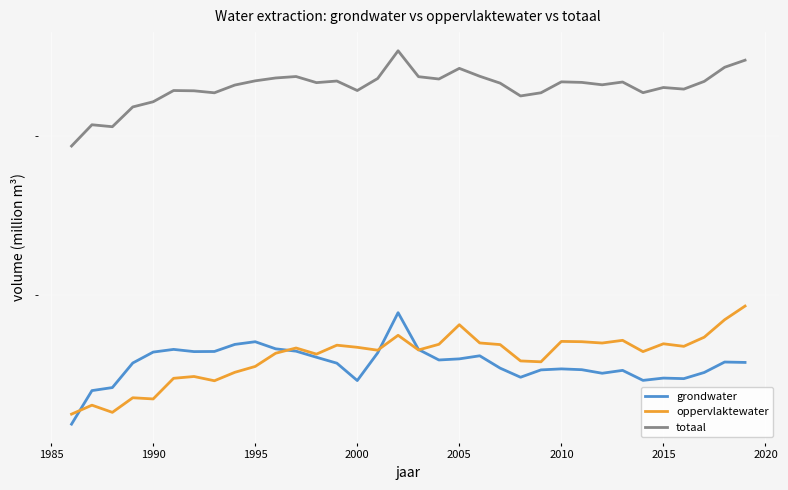

True or false: grondwater has more than 0 points higher than both neighbors.

True